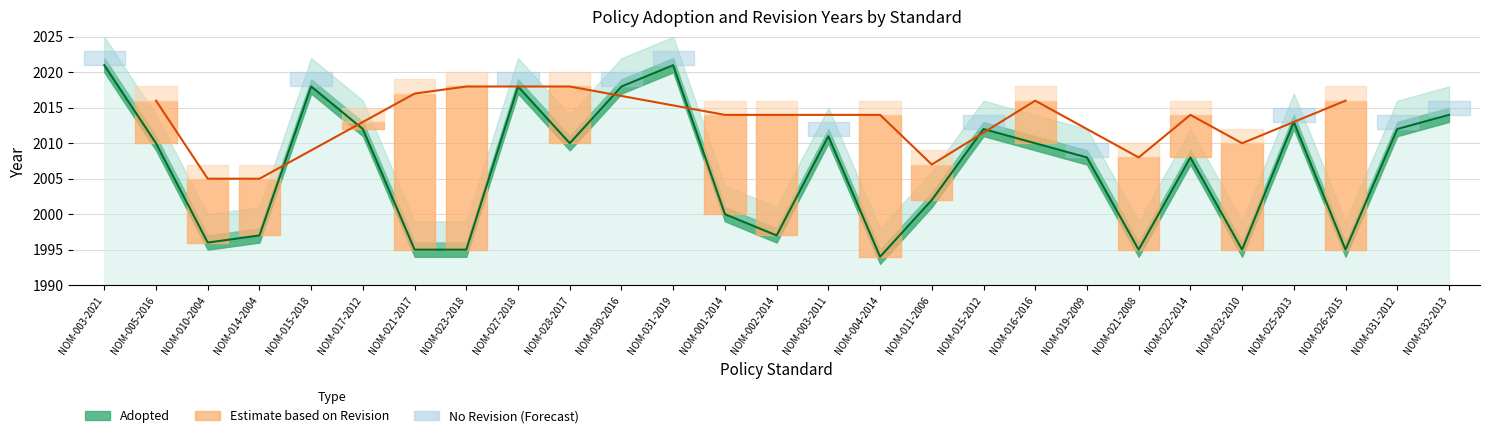

Read the value at NOM-026-2015, to the nearest 5.

1995